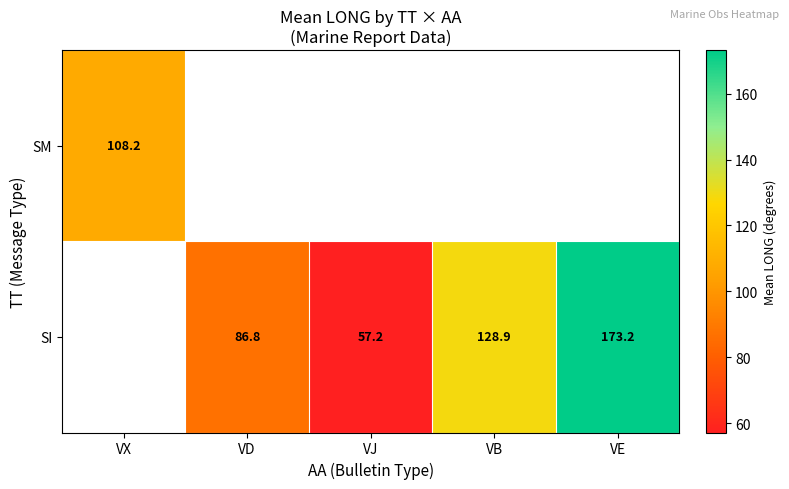

Count the number of categories in the chart.

5